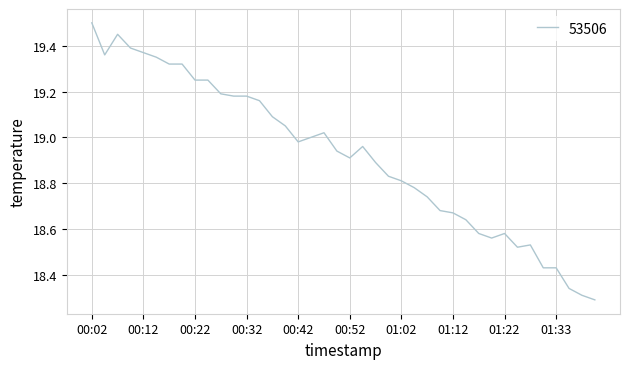

What is the maximum value shown in the chart?

19.5